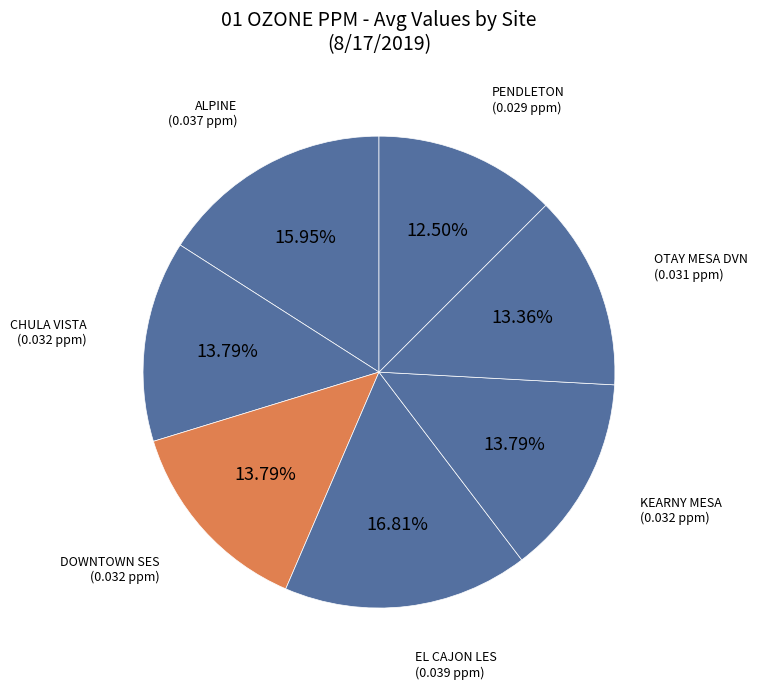

True or false: PENDLETON accounts for 8% of the total.

False